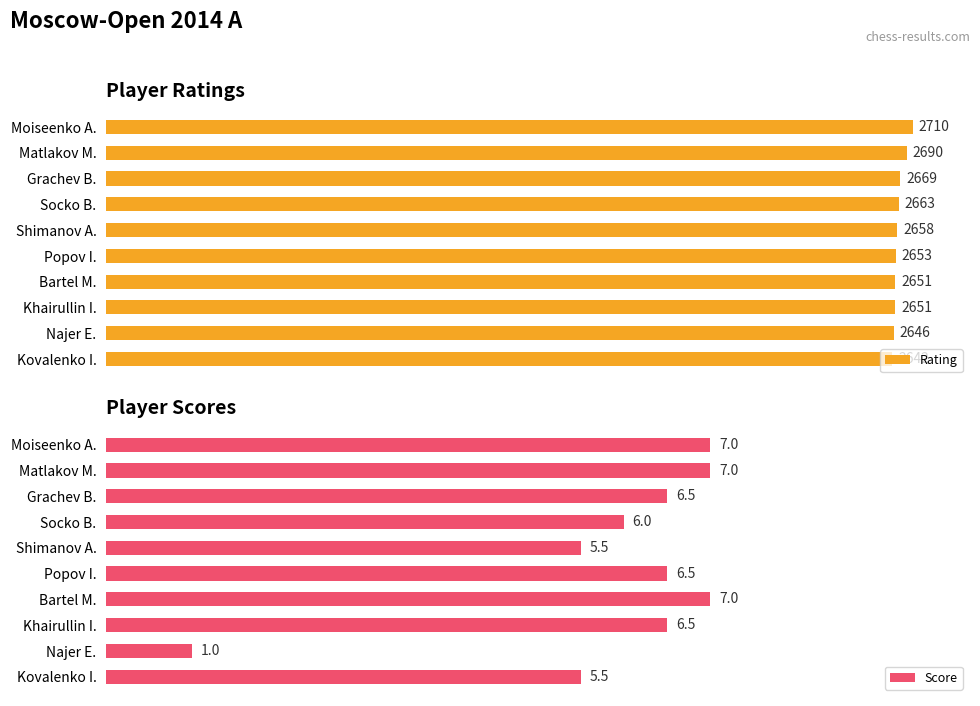

What is the value of the Rating bar at the 10th from the left?

2642.0